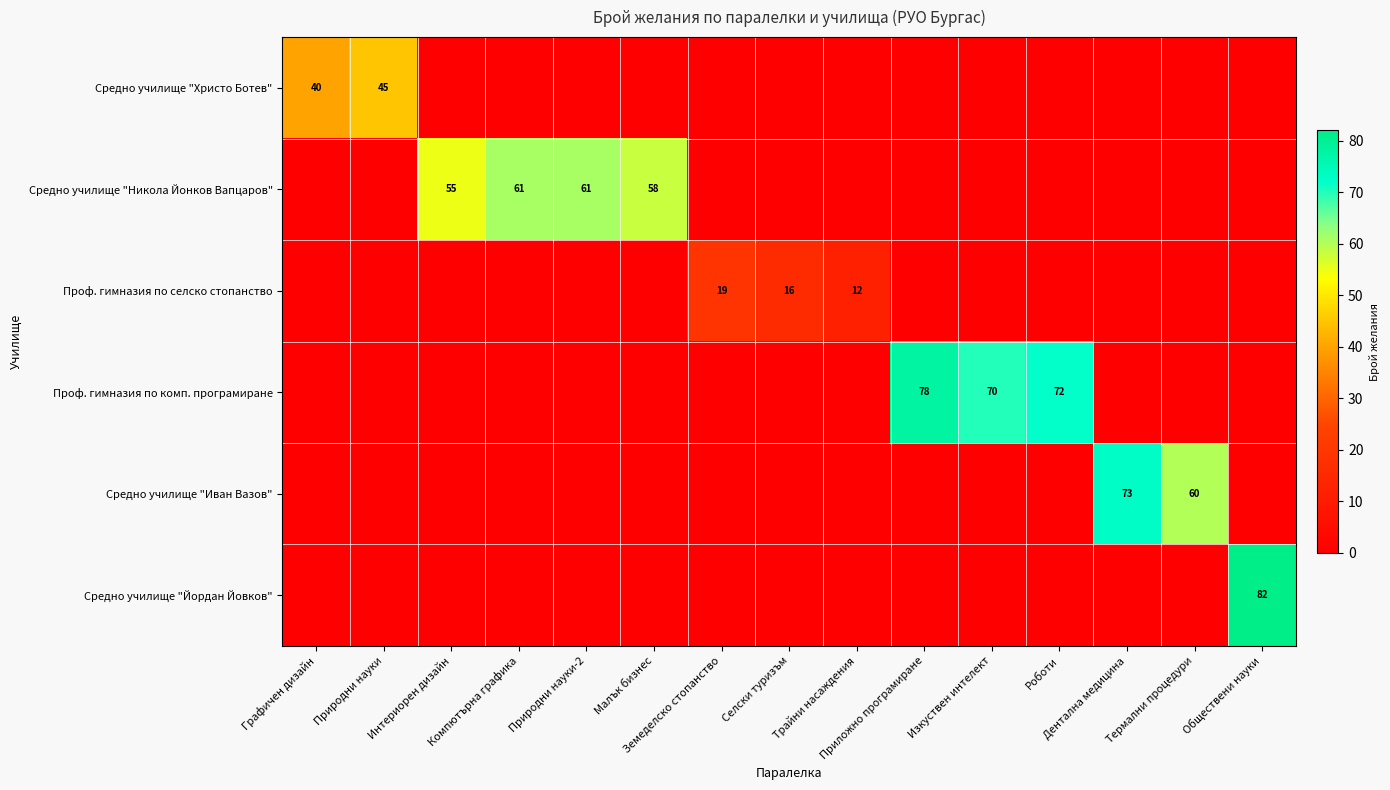

Which series has the largest range (max minus min)?

Средно училище "Йордан Йовков"